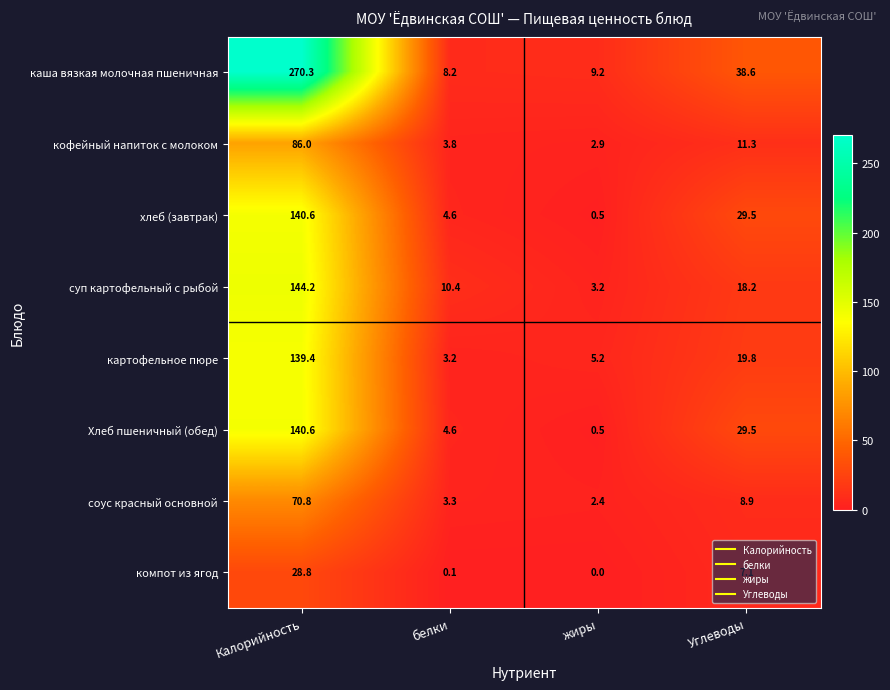

What is the difference between the second highest and minimum values in the картофельное пюре series?

16.6